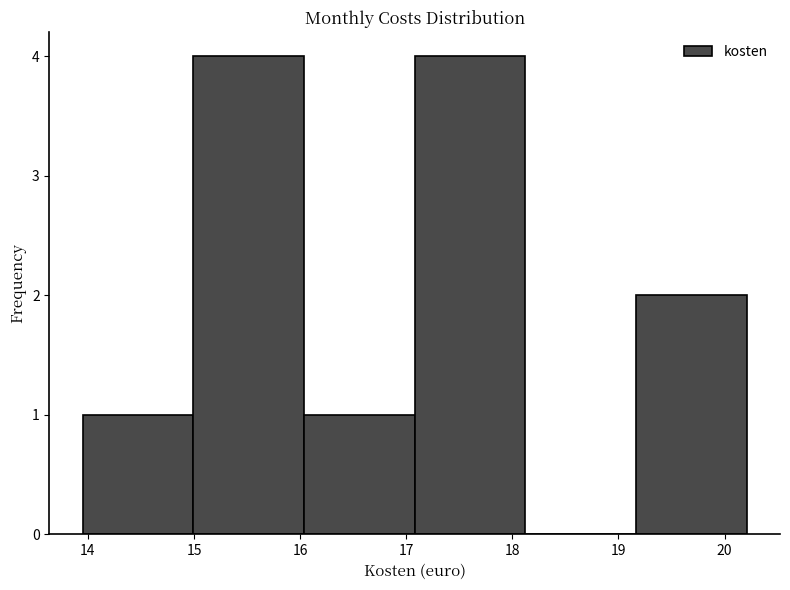

How tall is the bar that spans 16.0 to 17.1 on the x-axis? Neither the bar edges nor the heights are printed on the chart, so give them approximately, as read against the axes.

1